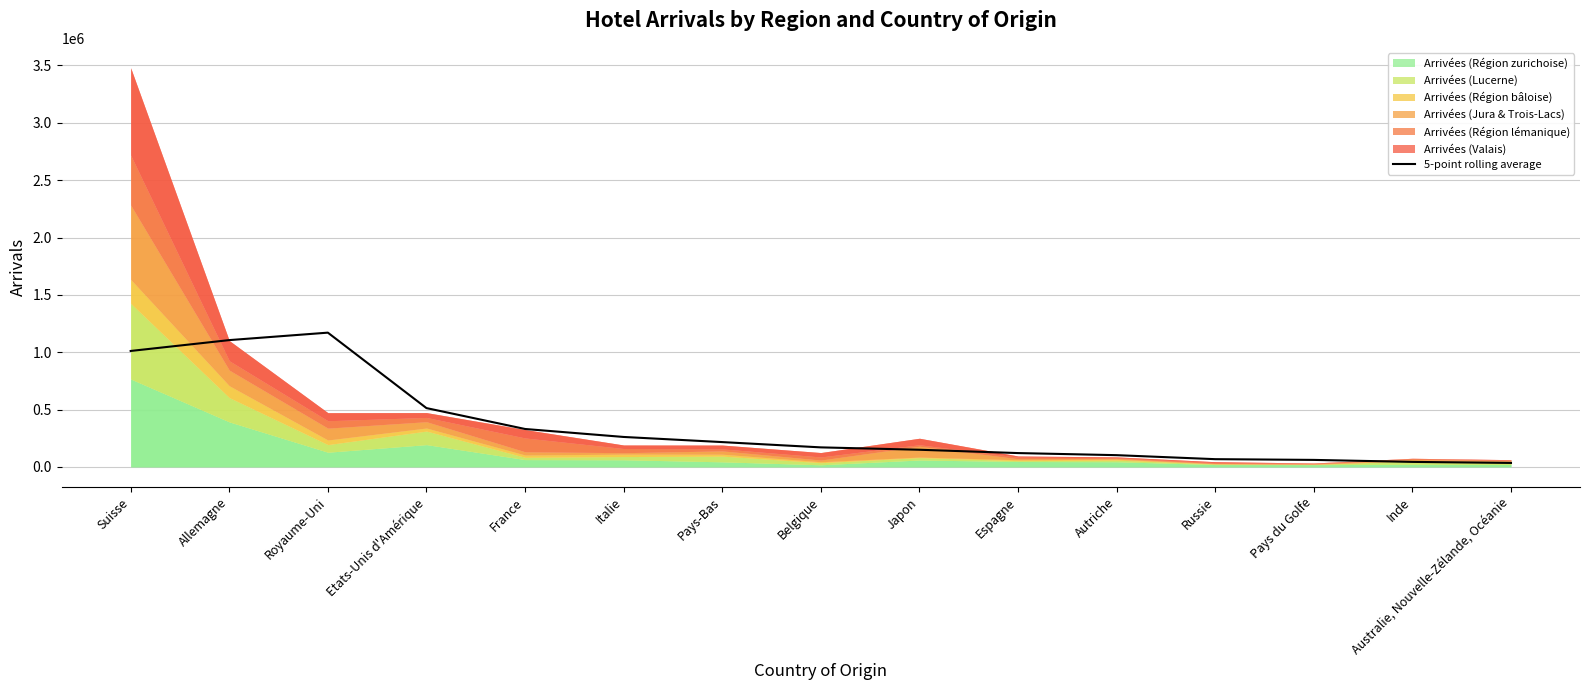

True or false: the data has more than 0 interior local peaks.

True